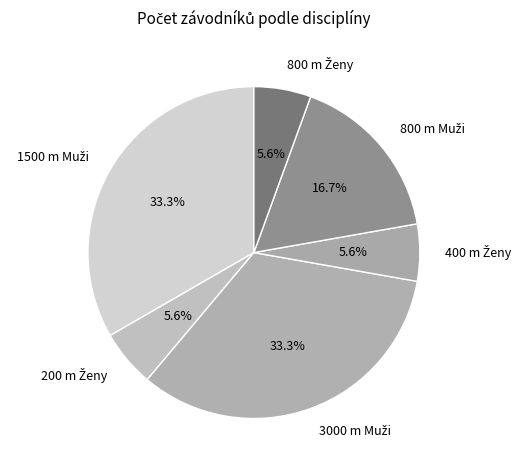

To the nearest percent, what portion does 800 m Ženy represent?

6%